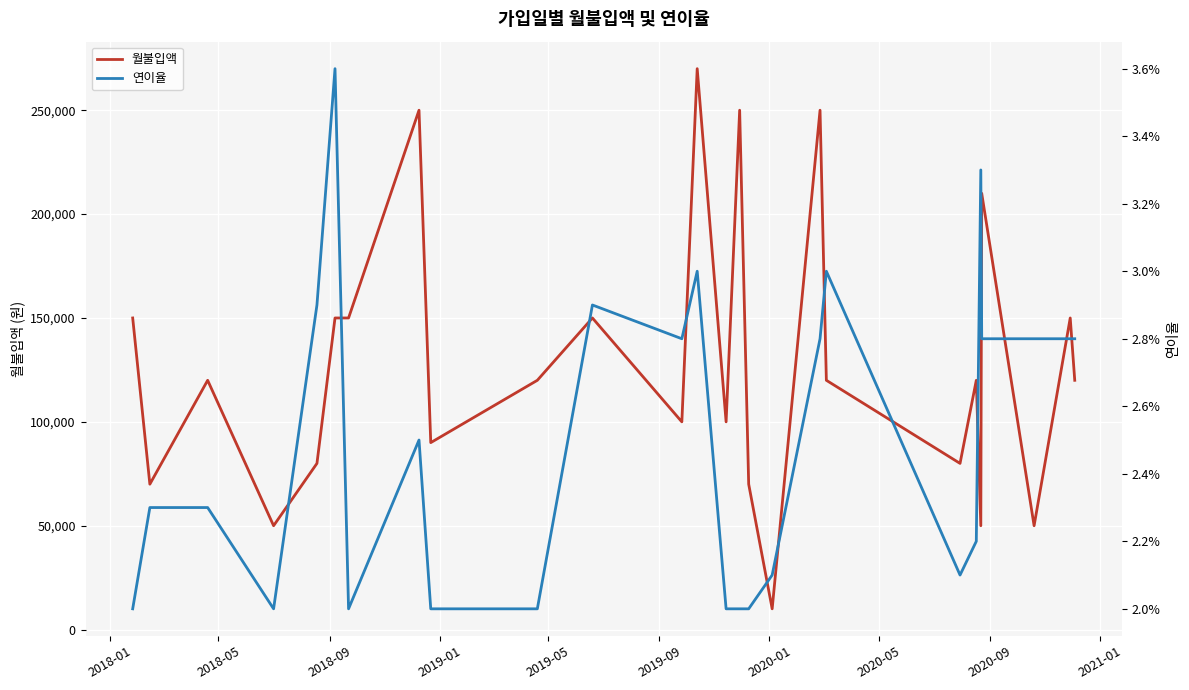

What is the highest value of the 월불입액 series?

270000